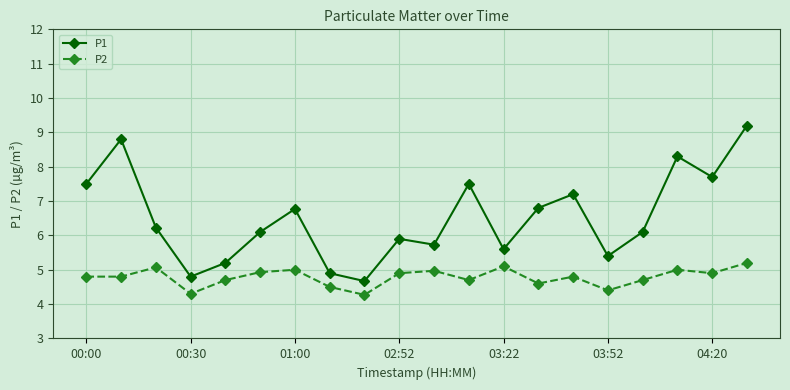

At how many categories does at least one series exceed 5?

17